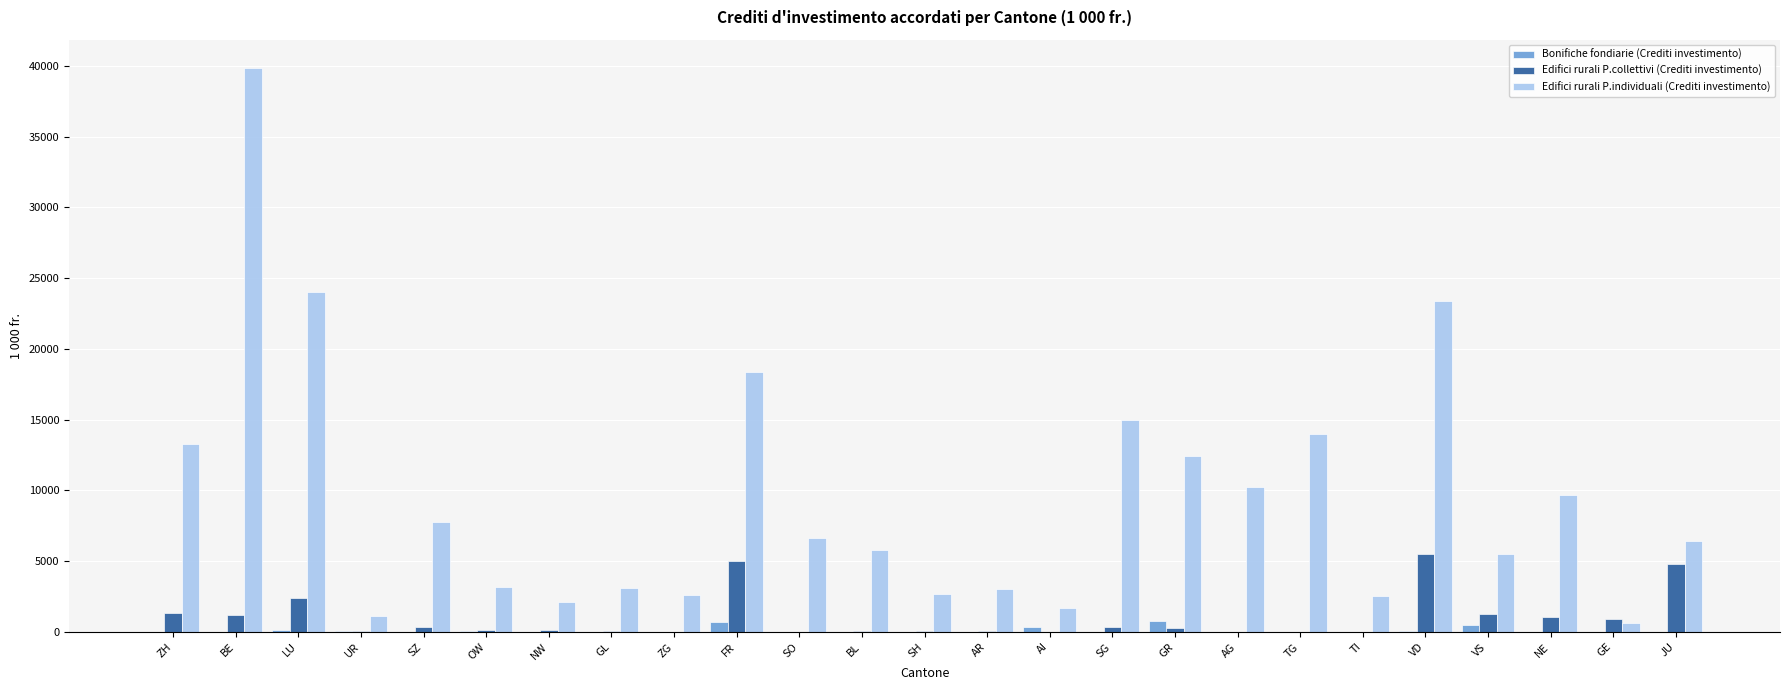

At which label does Edifici rurali P.collettivi (Crediti investimento) first exceed 140?

ZH